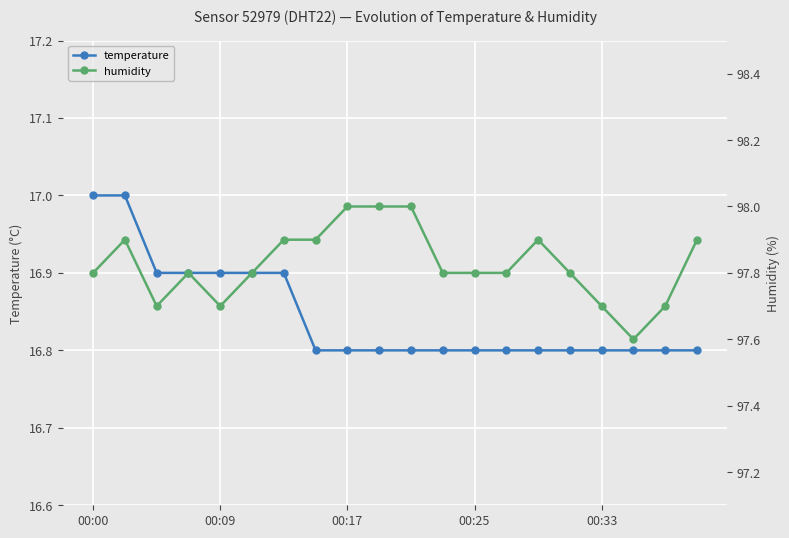

True or false: humidity has a value of 171.0 at 17.

False